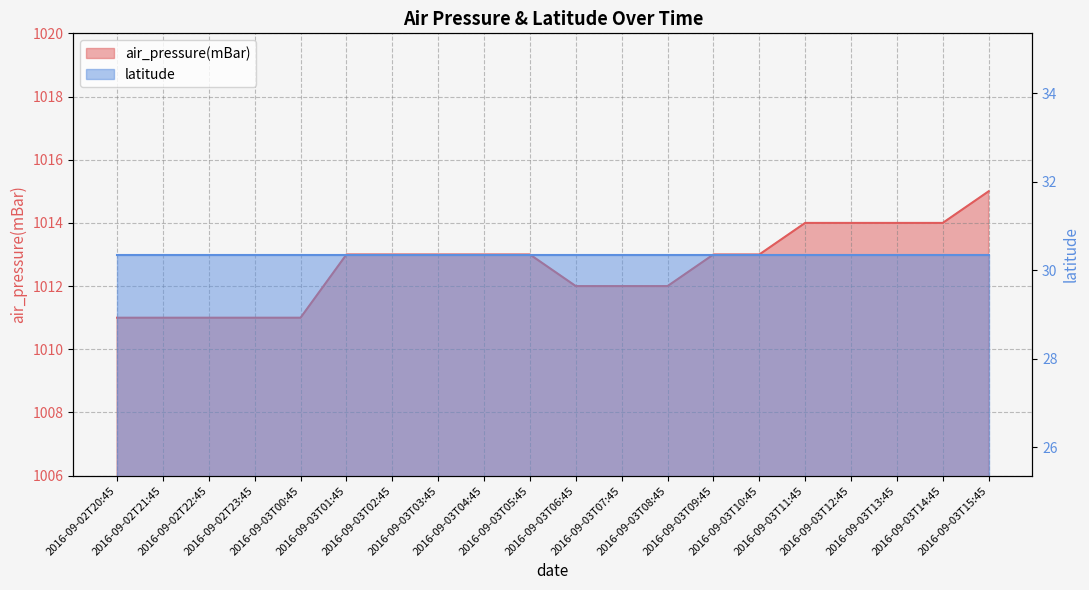

What is the sum of all values?

20253